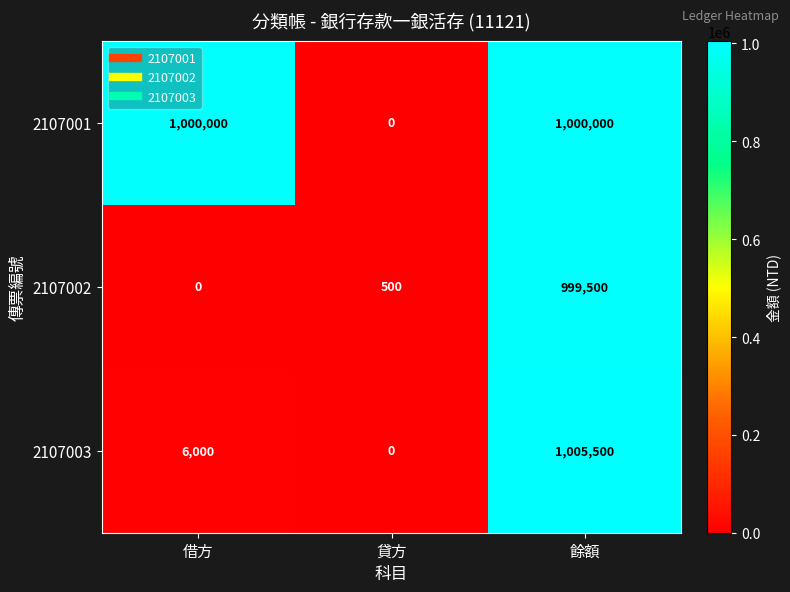

Count the number of categories in the chart.

3